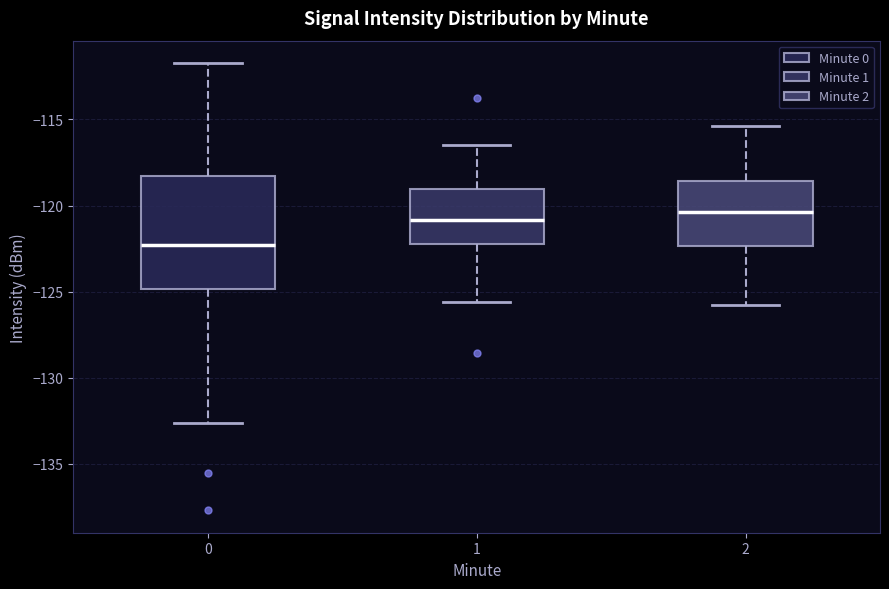

Where does the upper whisker of the box at x = 2 end on the y-axis? The values are not printed on the chart, so give them approximately, as read against the axis.

-115.5